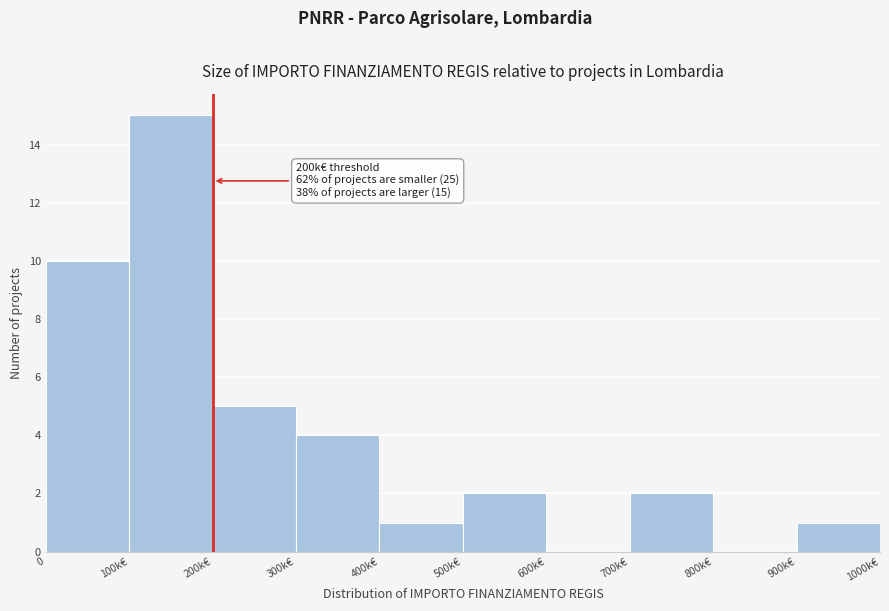

Reading left to right, what are all the values shown in this chart?

0=10	100k€=15	200k€=5	300k€=4	400k€=1	500k€=2	600k€=0	700k€=2	800k€=0	900k€=1